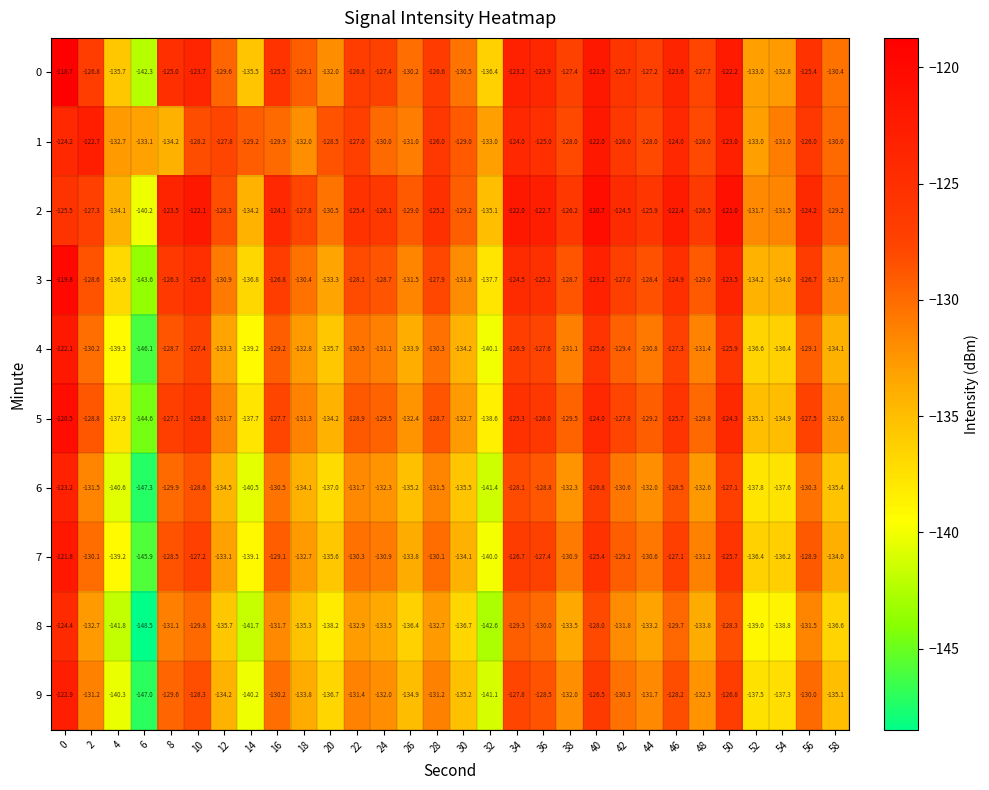

What is the total value across all series at 16?

-1284.7